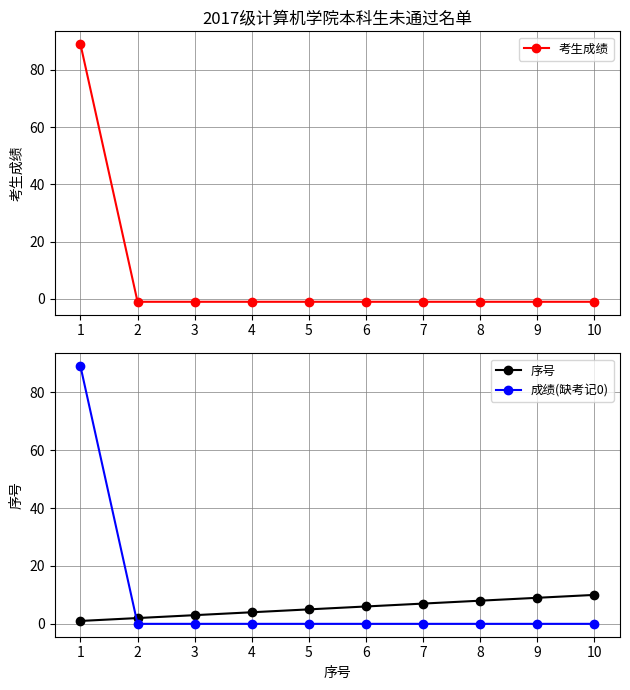

Is it true that 序号 equals 1 at 1?

True